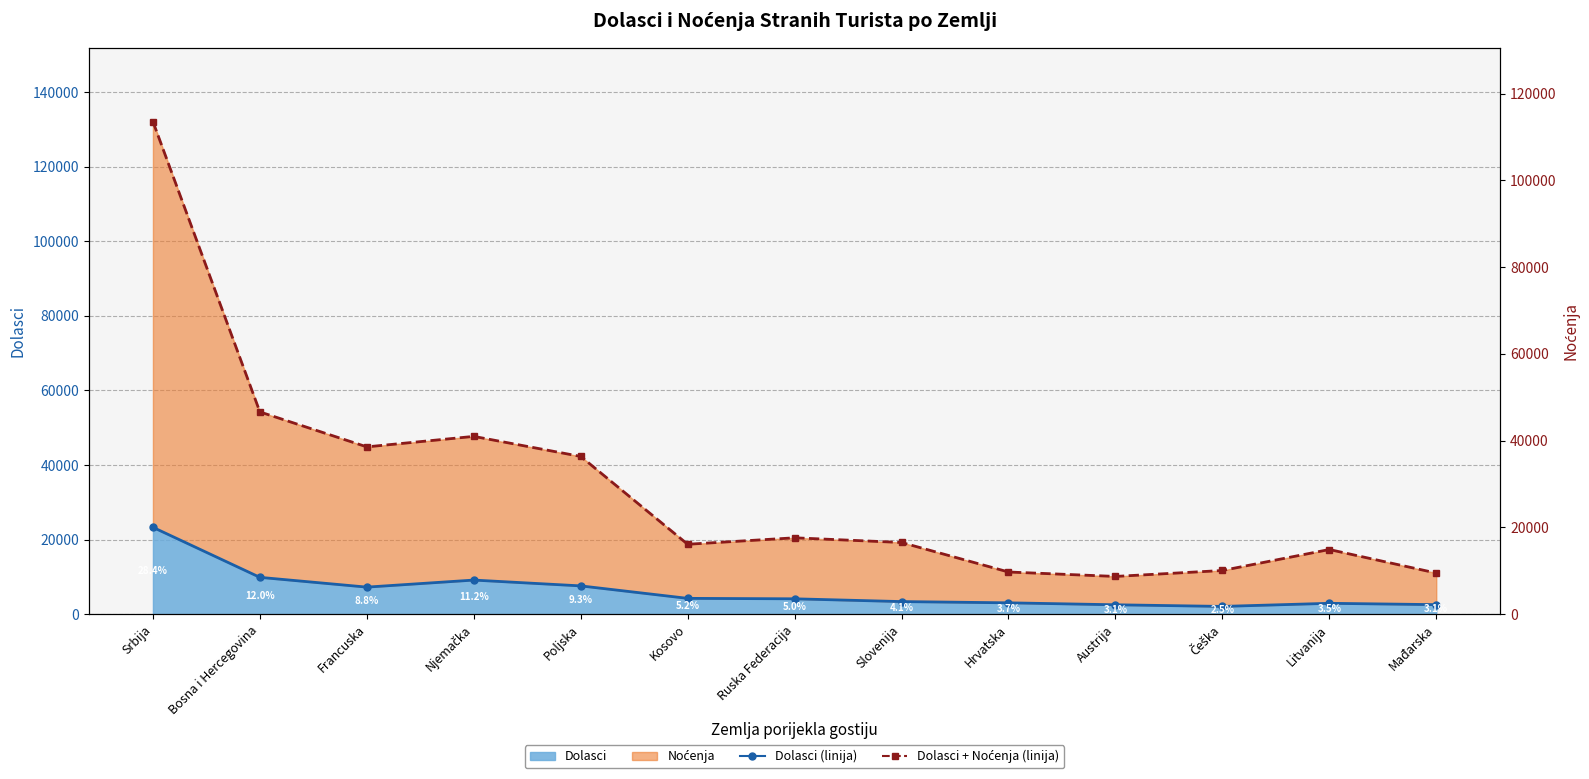

What is the spread (max minus min) of values at Poljska?

34722